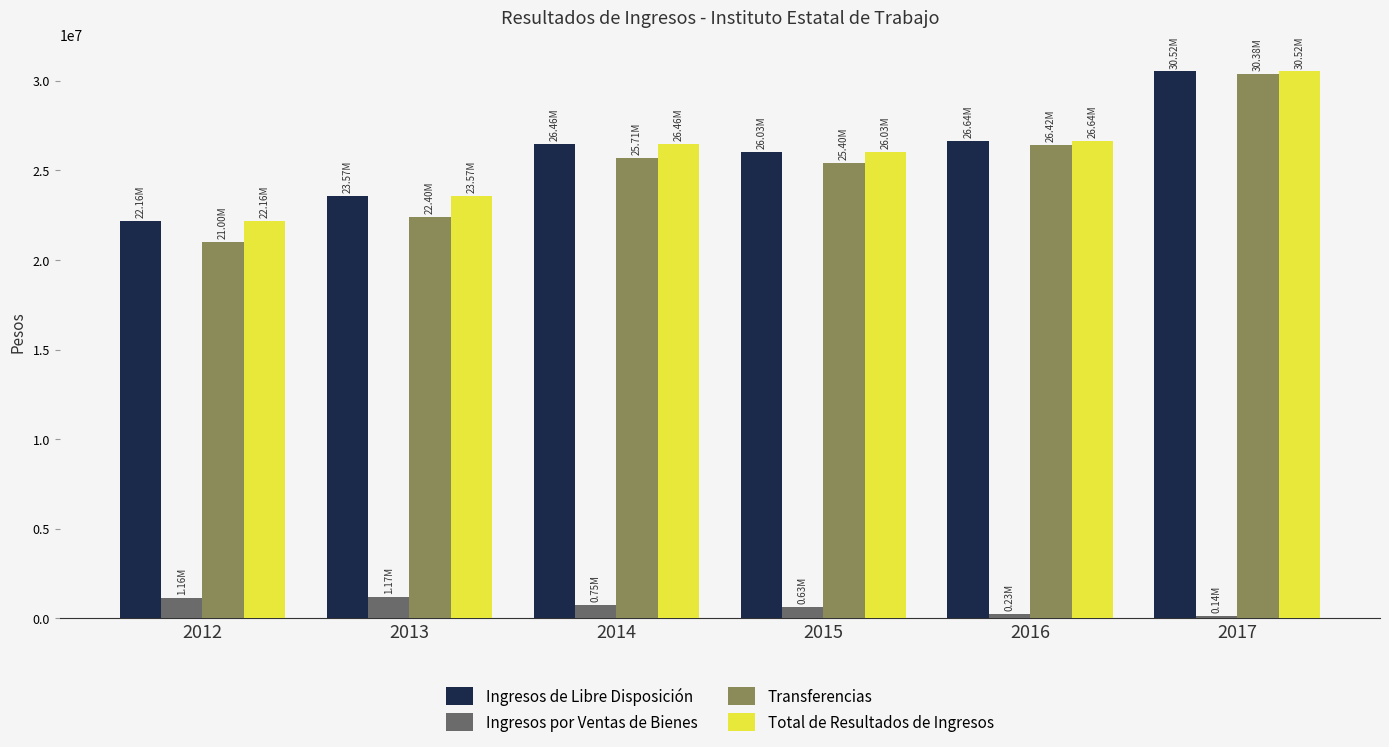

What is the total value across all series at 2014?

79381245.0